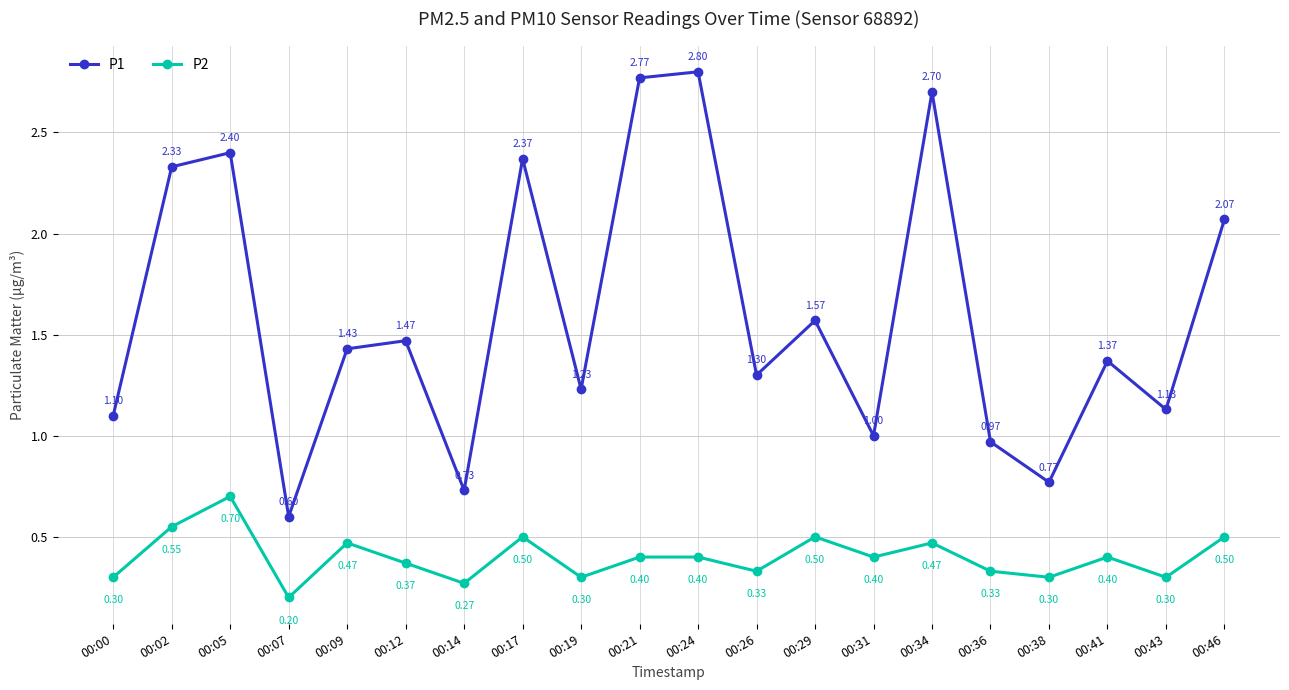

How many interior local valleys does the P2 series have?

7